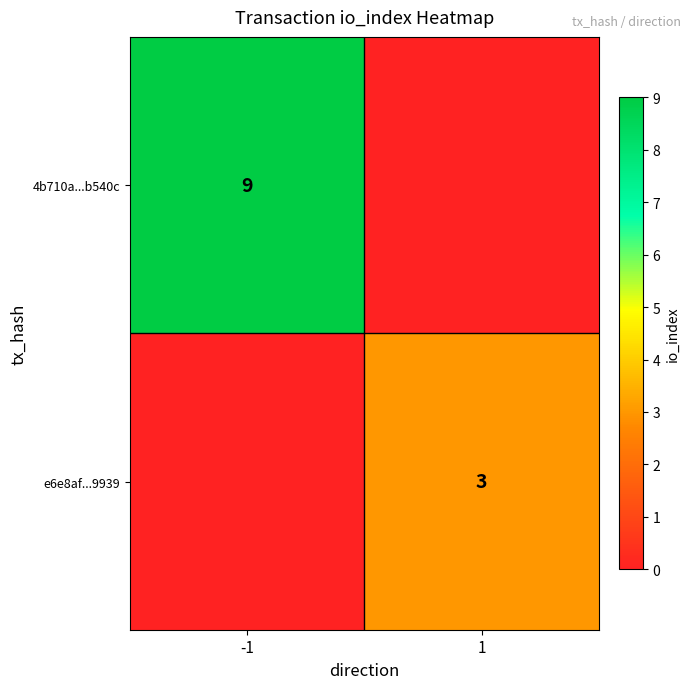

True or false: e6e8af...9939 has a value of 2 at 1.

False